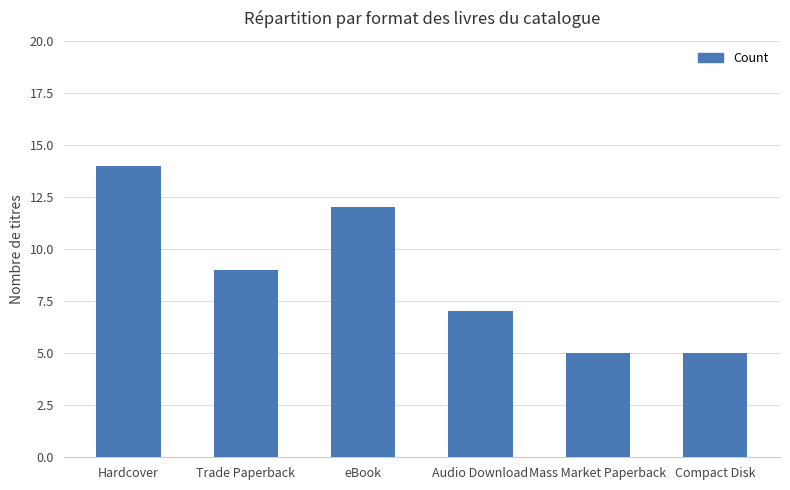

Approximately how many times larger is the value at Mass Market Paperback compared to Audio Download?

0.7